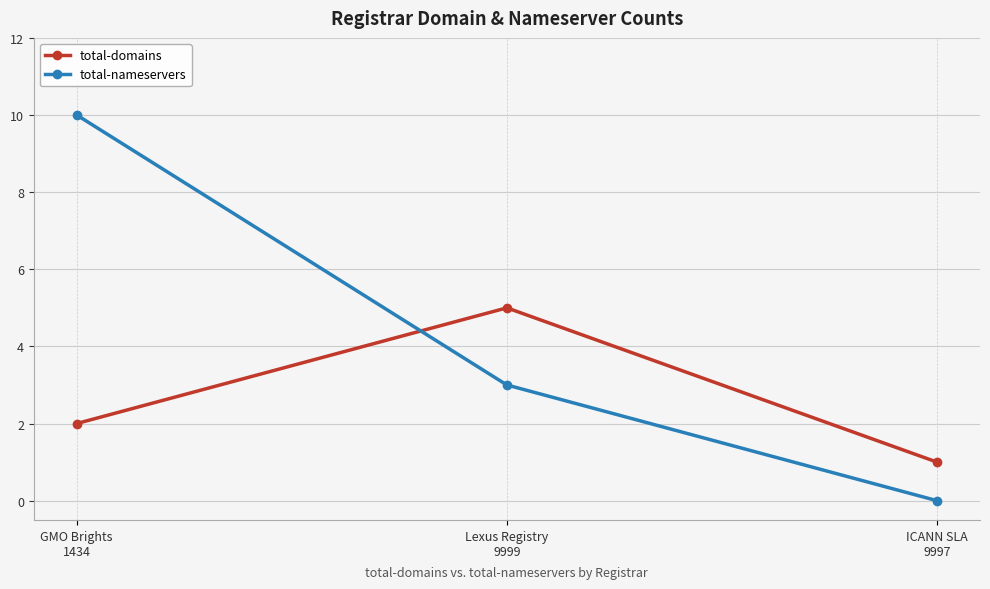

What is the label of the 2nd point from the right?

Lexus Registry
9999